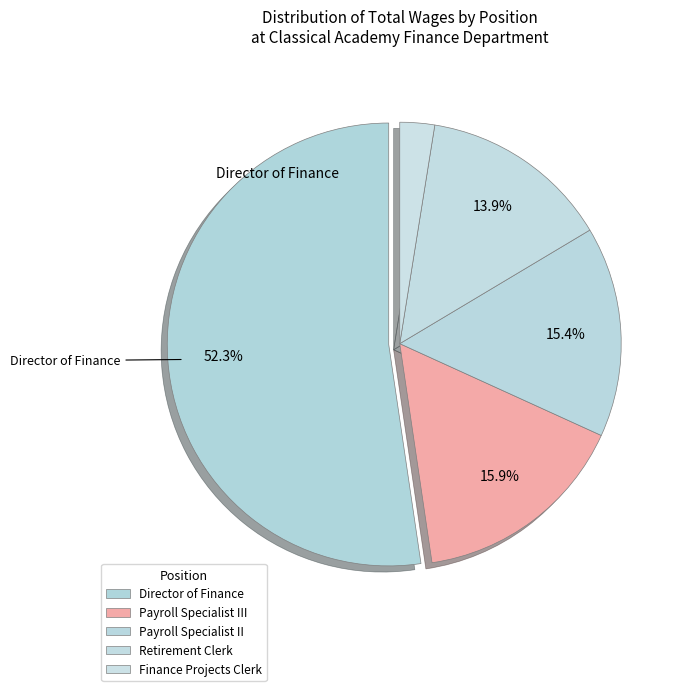

To the nearest percent, what is the difference between the largest and smallest slice percentages?

50%